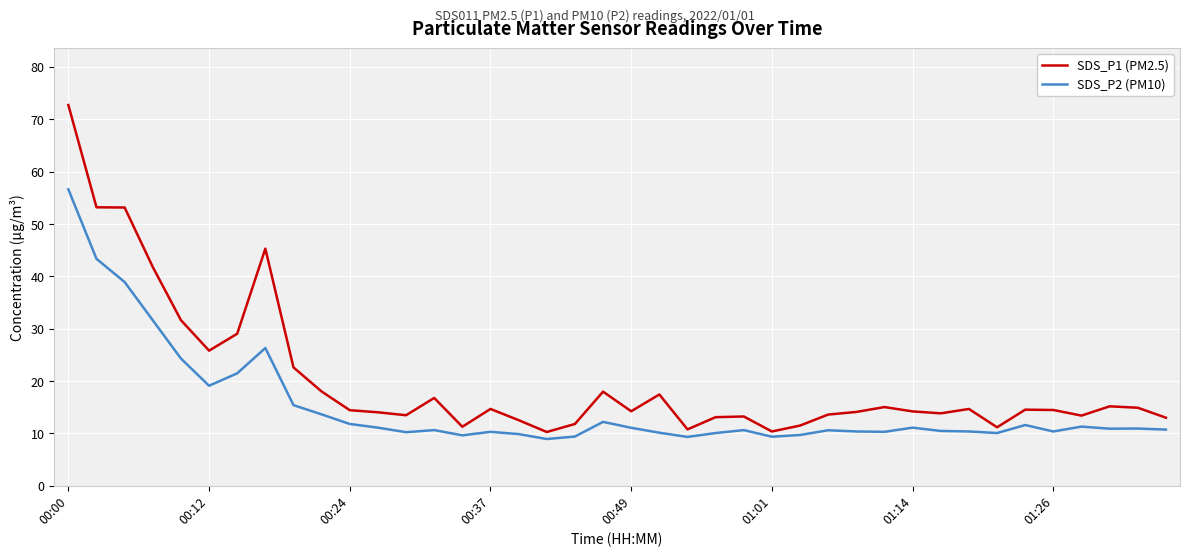

List the series in order of their overall mean, highest first.

SDS_P1 (PM2.5), SDS_P2 (PM10)